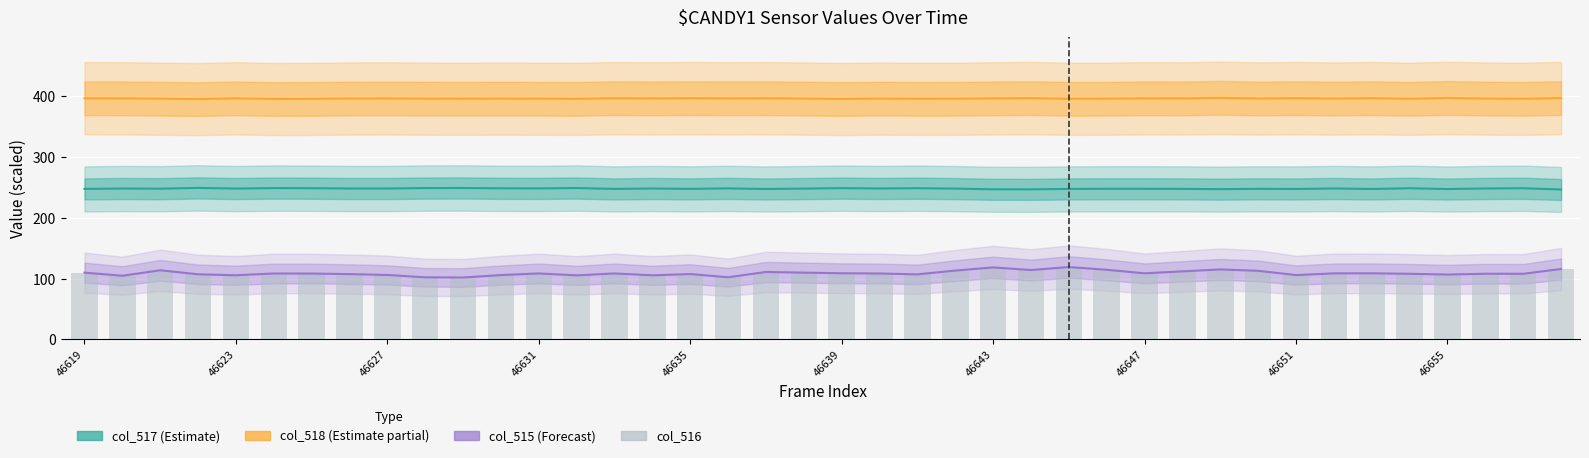

Which series has the largest range (max minus min)?

col_515 (Forecast)